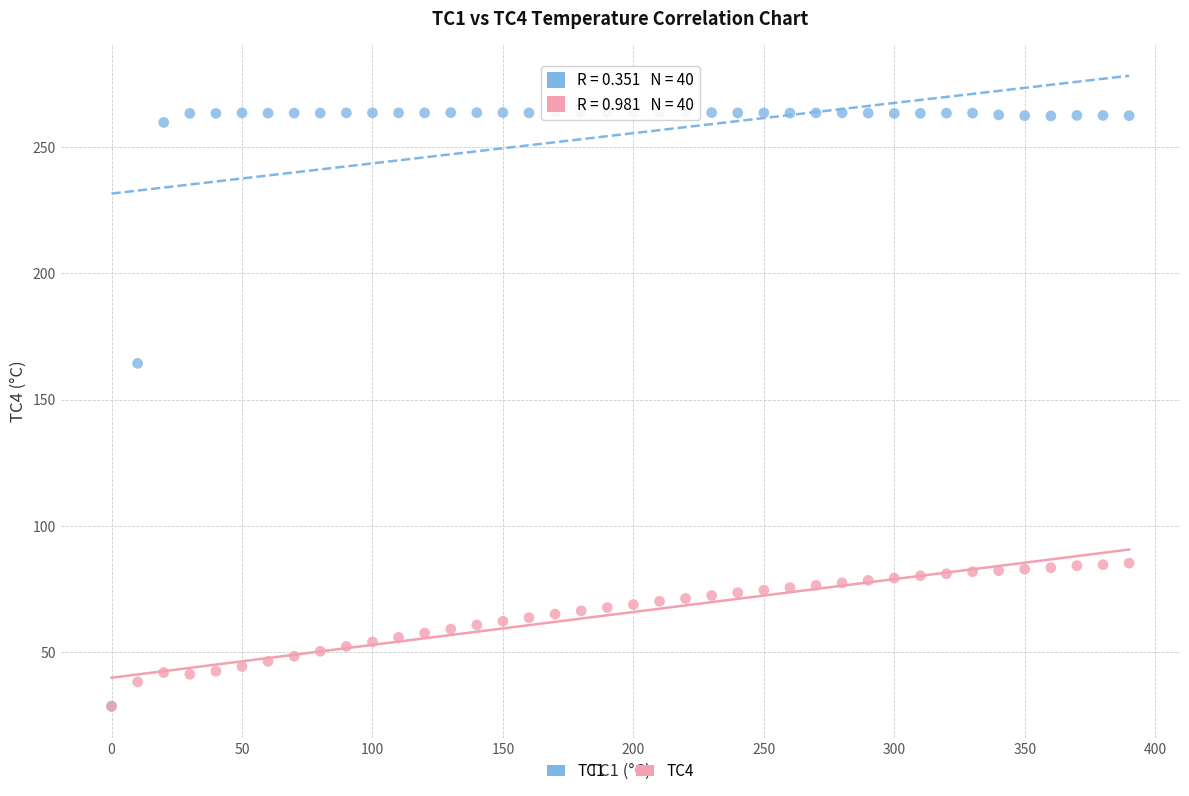

Across all series, what Y value is closest to 146?

164.4